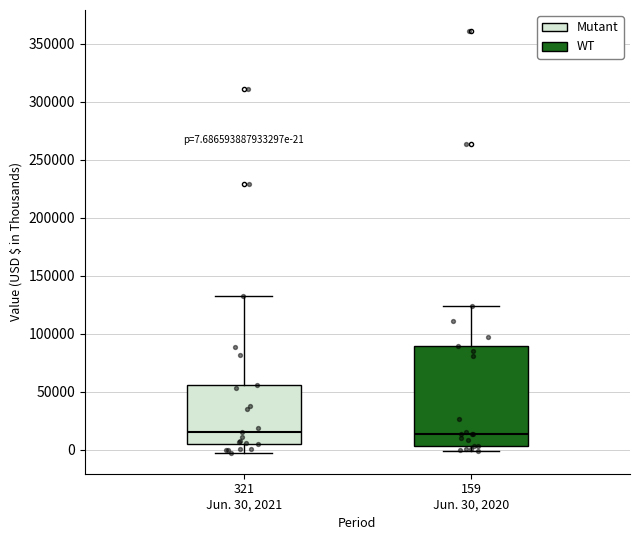

Comparing the boxes themselves (not the whiskers), which one is the tallest?

159 Jun. 30, 2020